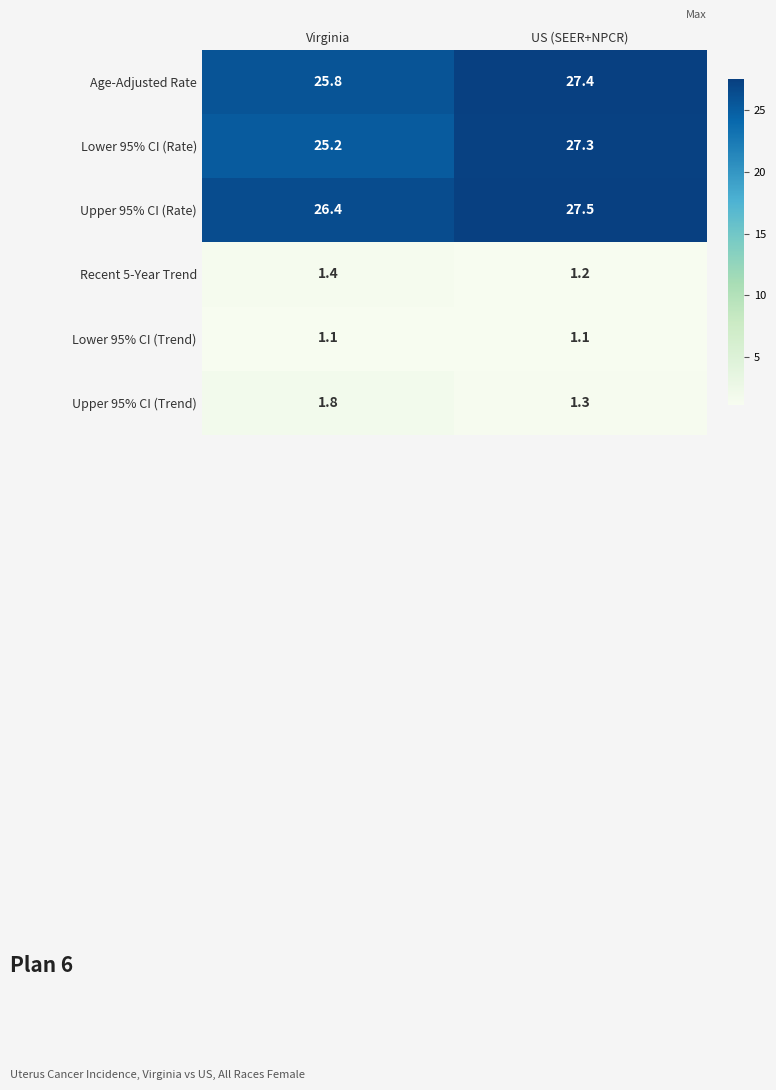

The value of Recent 5-Year Trend at US (SEER+NPCR) is 1.2. True or false?

True